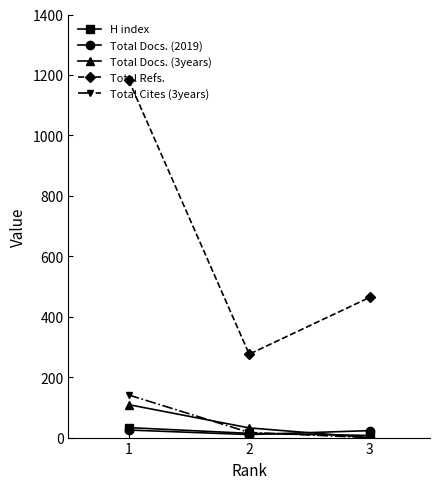

How many data points in H index are less than 14?

1